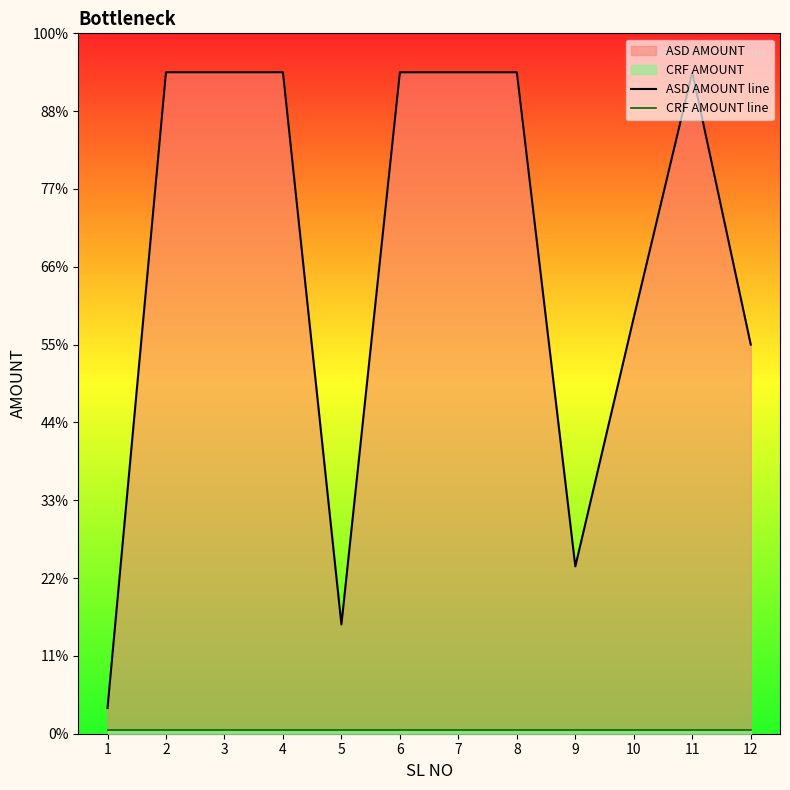

The value of ASD AMOUNT line at 5 is 4376. True or false?

False